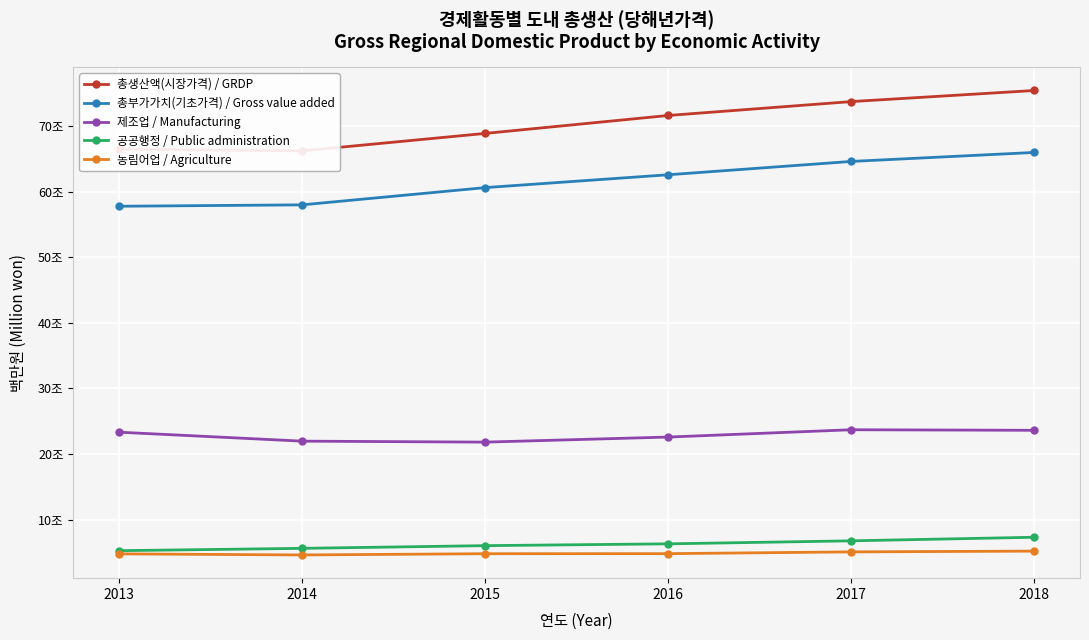

At how many categories does at least one series exceed 59377793?

6